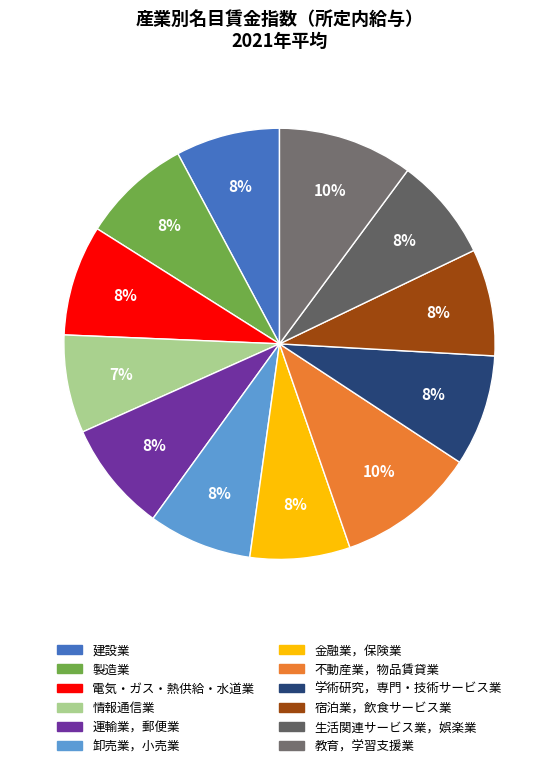

To the nearest percent, what is the average slice percentage?

8%